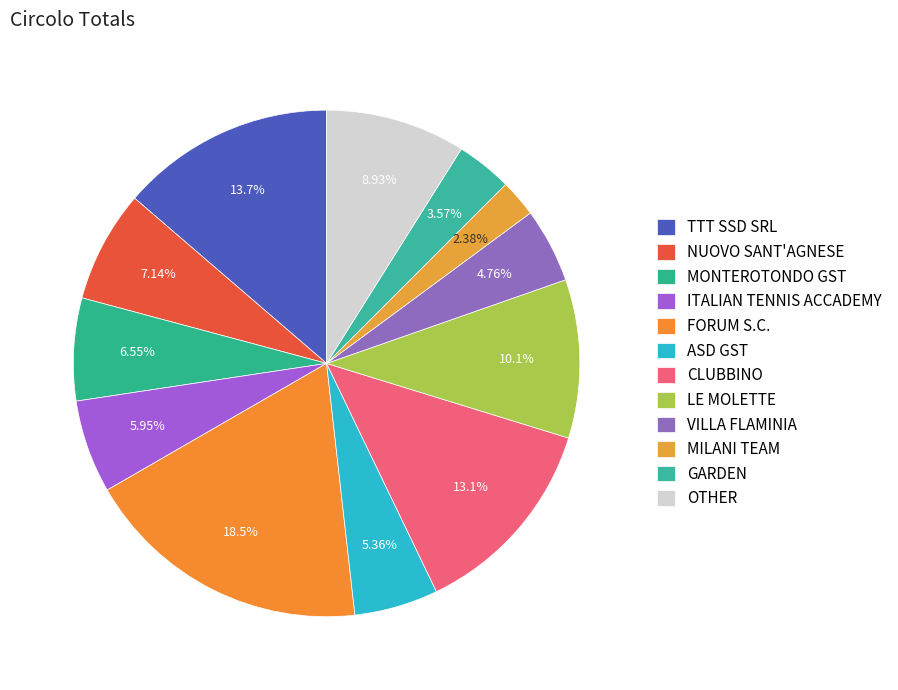

Does LE MOLETTE account for over 50% of the chart?

No